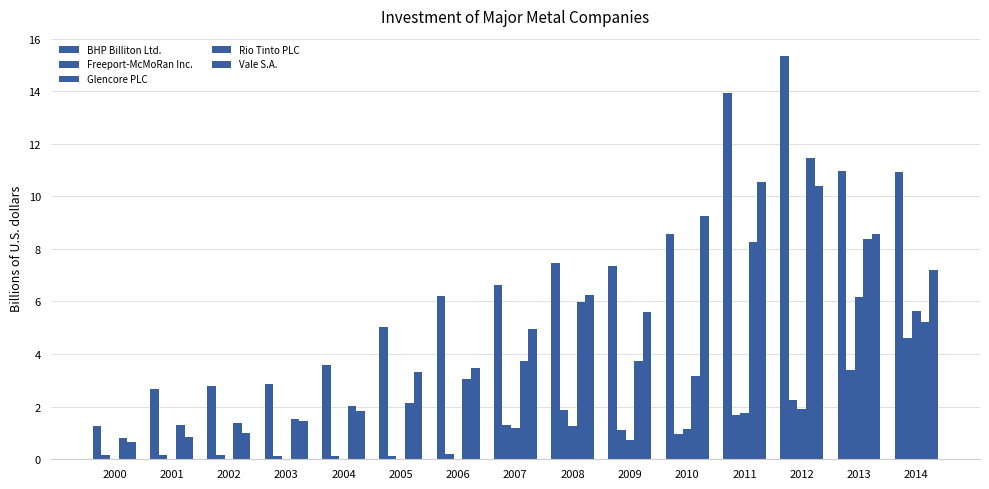

How many groups of bars are there?

15